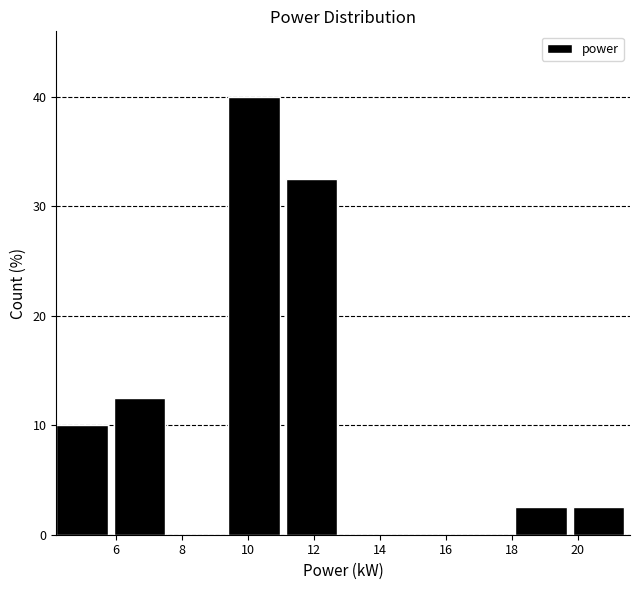

What is the height of the bar covering 6.0 to 7.6 on the x-axis? Neither the bar edges nor the heights are printed on the chart, so give them approximately, as read against the axes.

13